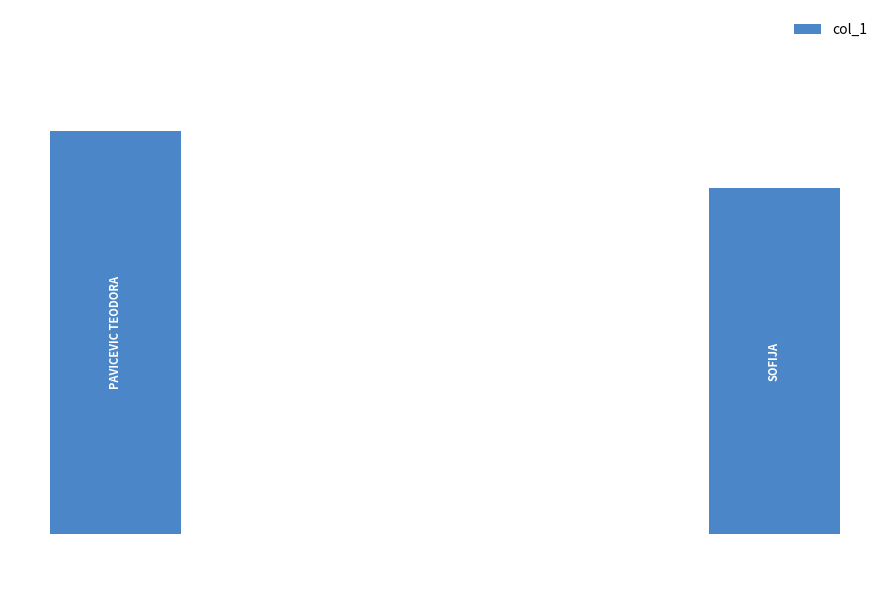

Are the bars horizontal?

No